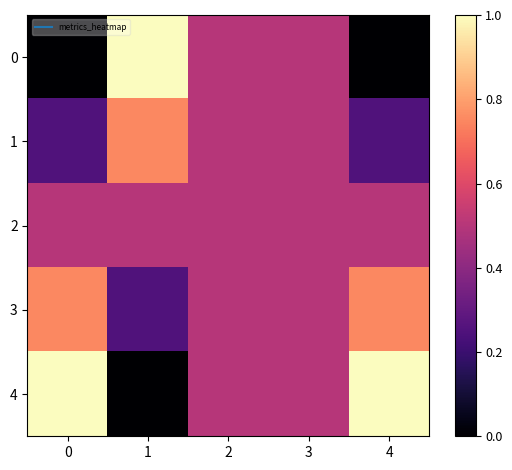

At 0, list the series in order from smallest to largest.

0, 1, 2, 3, 4